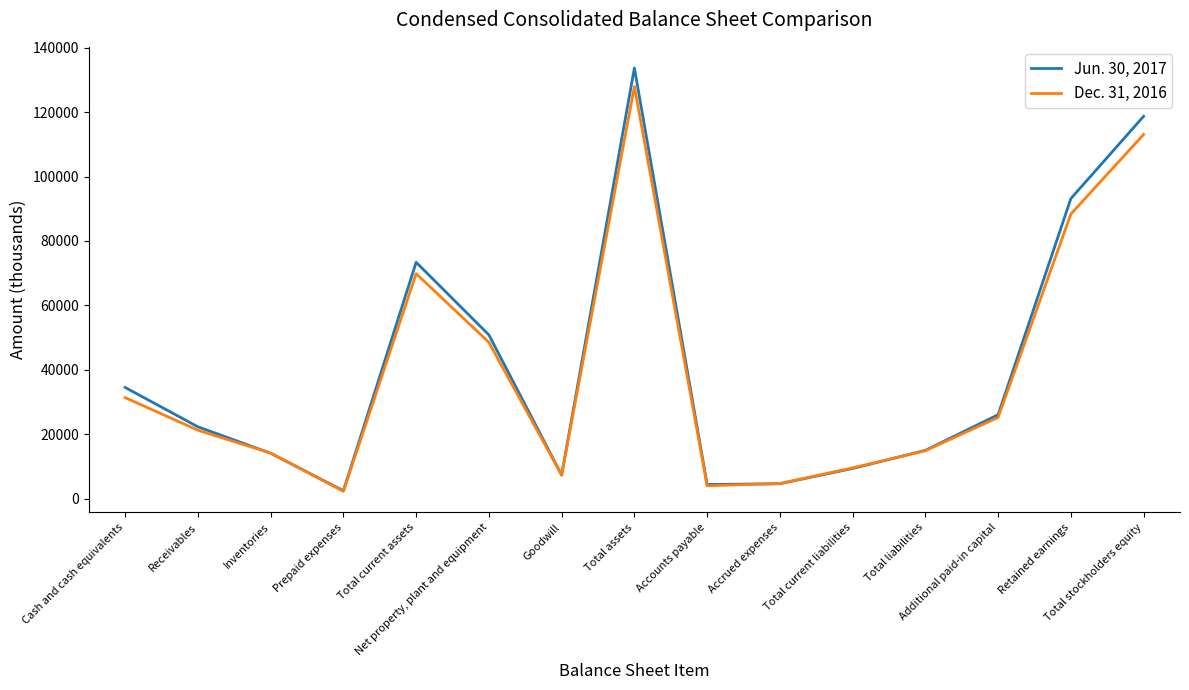

Where is Jun. 30, 2017 nearest to the value 68072?

Total current assets